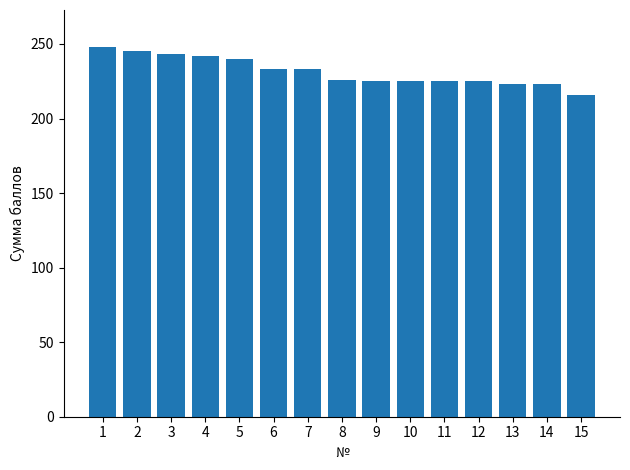

What is the value of the 10th bar from the left?

225